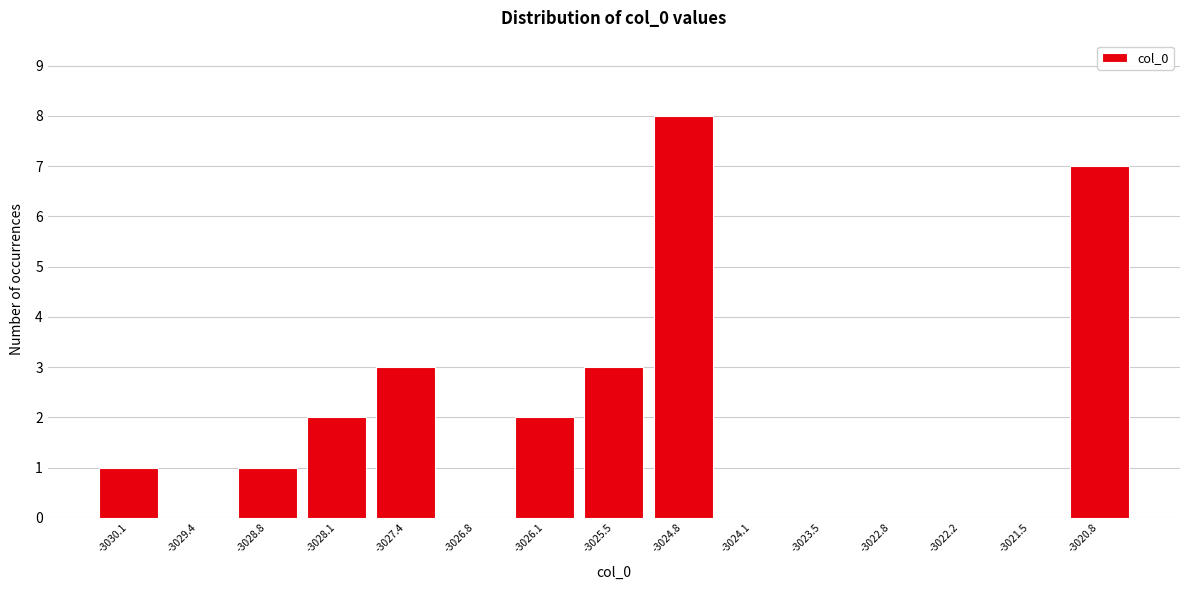

Reading left to right, transcribe all the data shown in this chart.

-3030.1=1	-3029.4=0	-3028.8=1	-3028.1=2	-3027.4=3	-3026.8=0	-3026.1=2	-3025.5=3	-3024.8=8	-3024.1=0	-3023.5=0	-3022.8=0	-3022.2=0	-3021.5=0	-3020.8=7